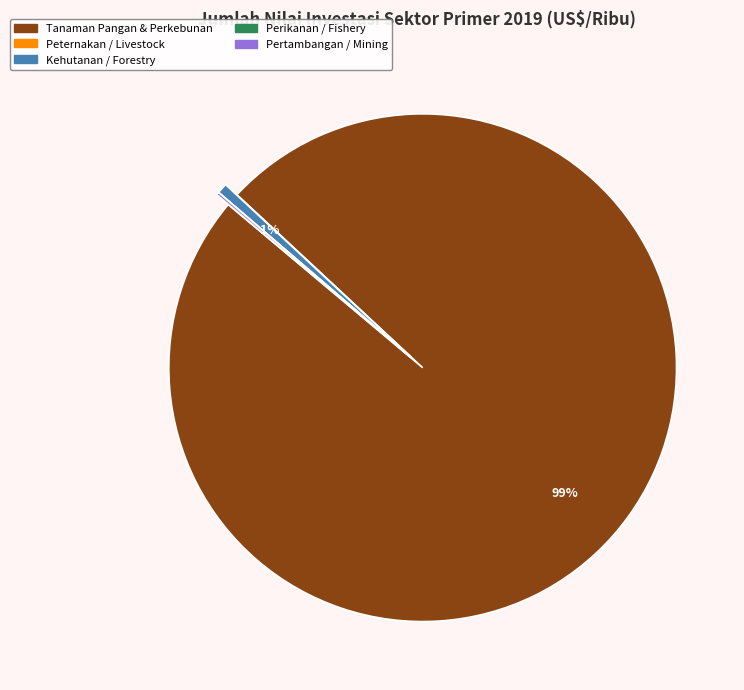

What is the largest slice in the pie chart?

Tanaman Pangan & Perkebunan